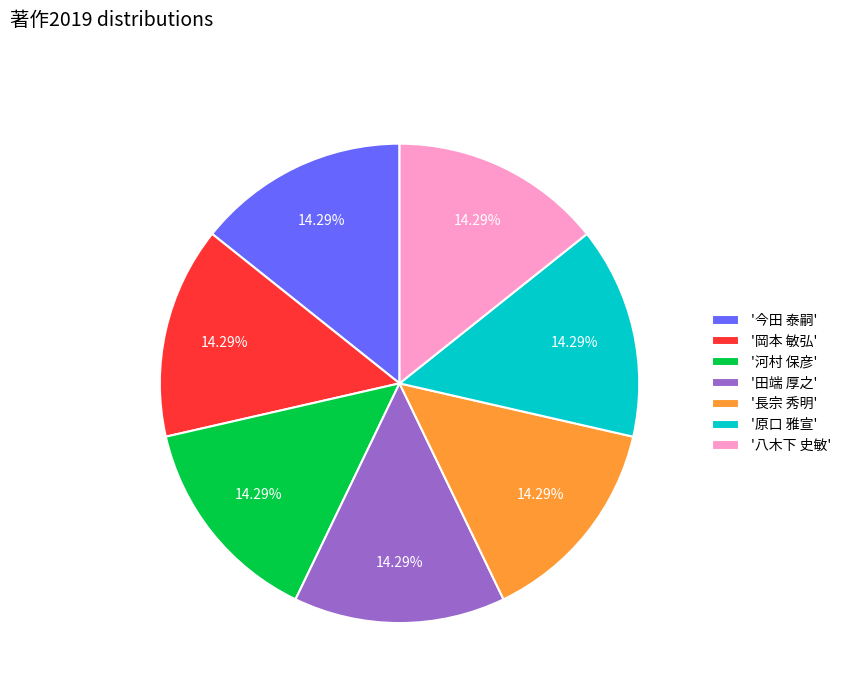

How many segments does this pie chart have?

7